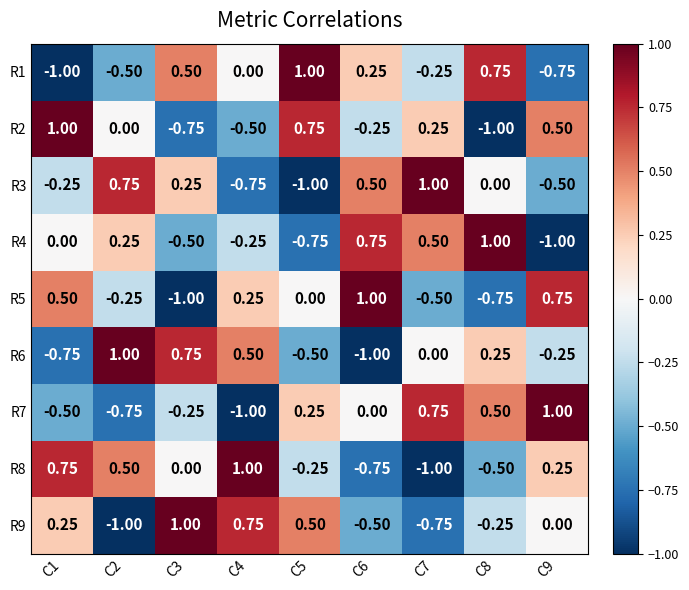

Is the value of R6 at C2 greater than the value of R9 at C4?

Yes